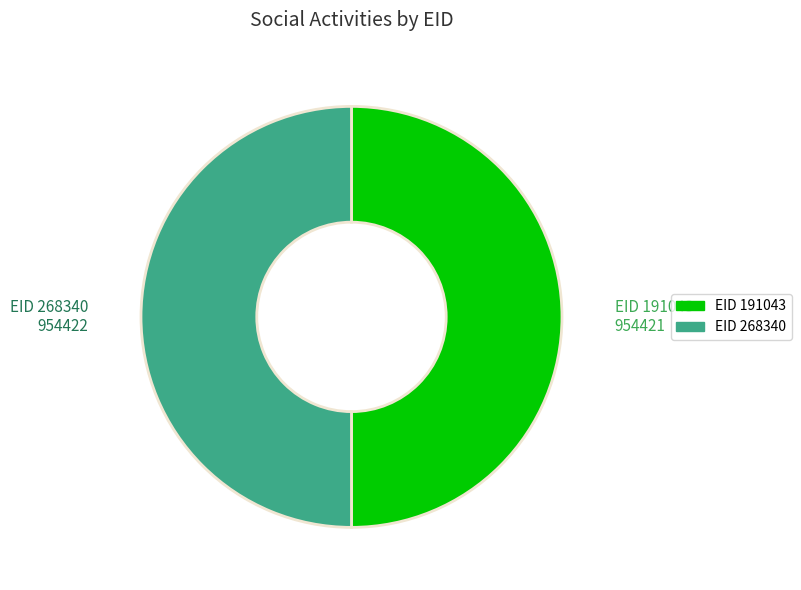

Count the number of slices in the pie.

2